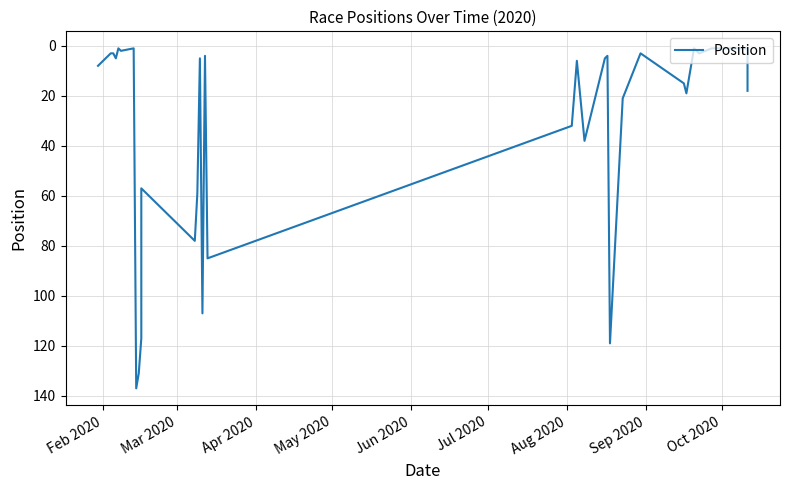

What is the greatest value displayed?

137